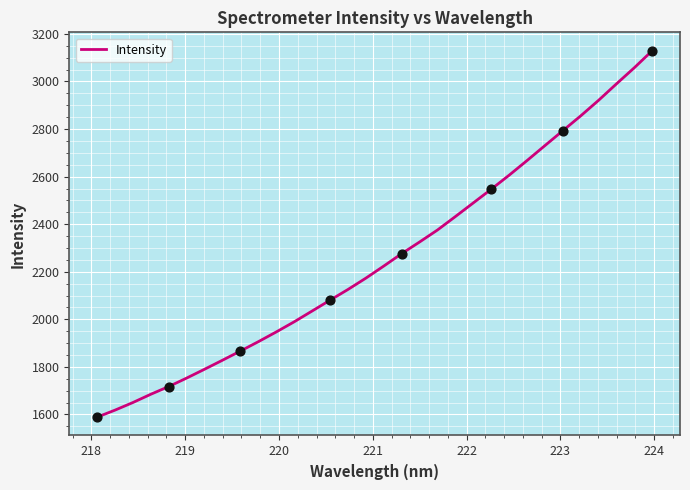

What is the difference between the maximum and minimum values?

1541.3